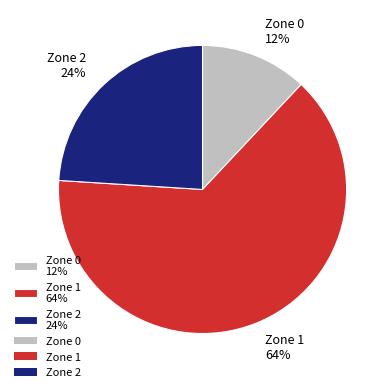

Which slice is the largest?

Zone 1